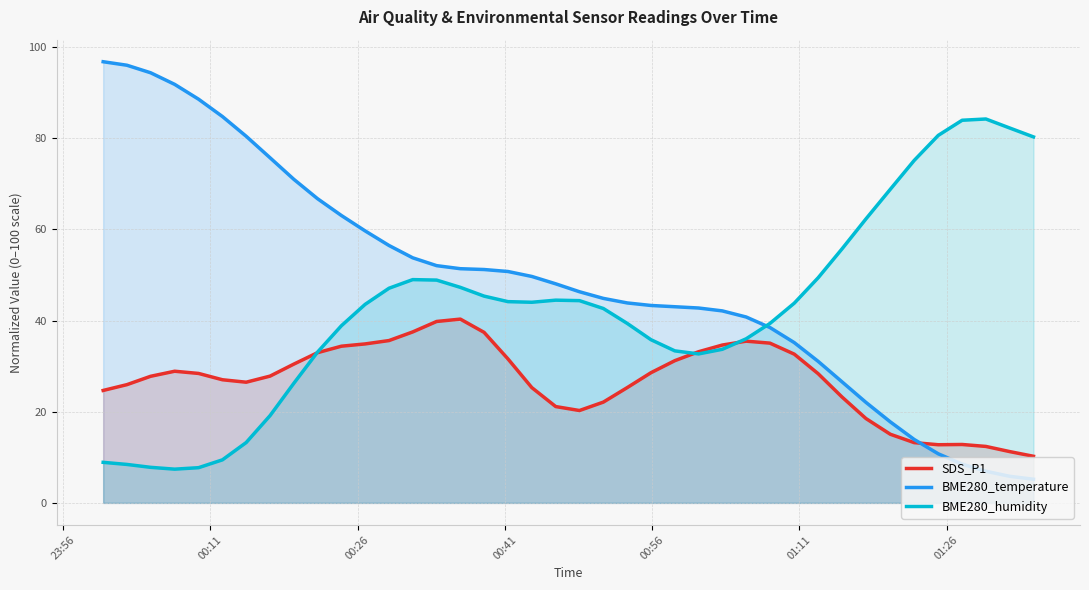

List the series in order of their overall mean, lowest first.

SDS_P1, BME280_humidity, BME280_temperature